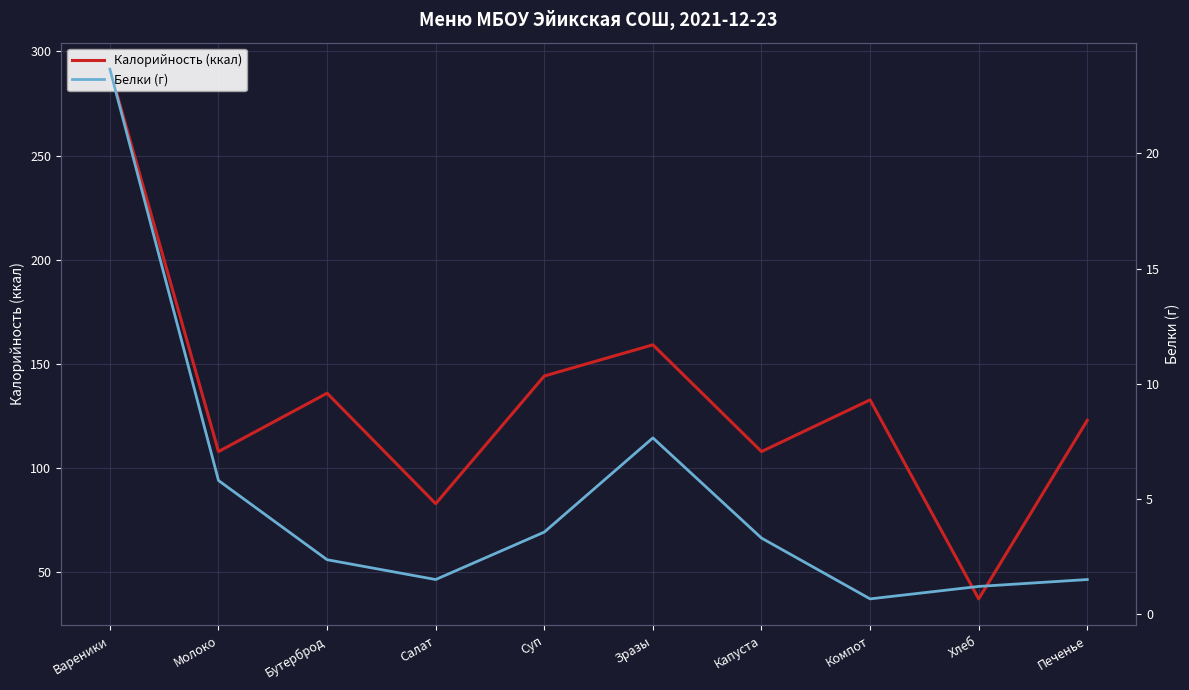

What is the average value of the Калорийность (ккал) series?

132.3